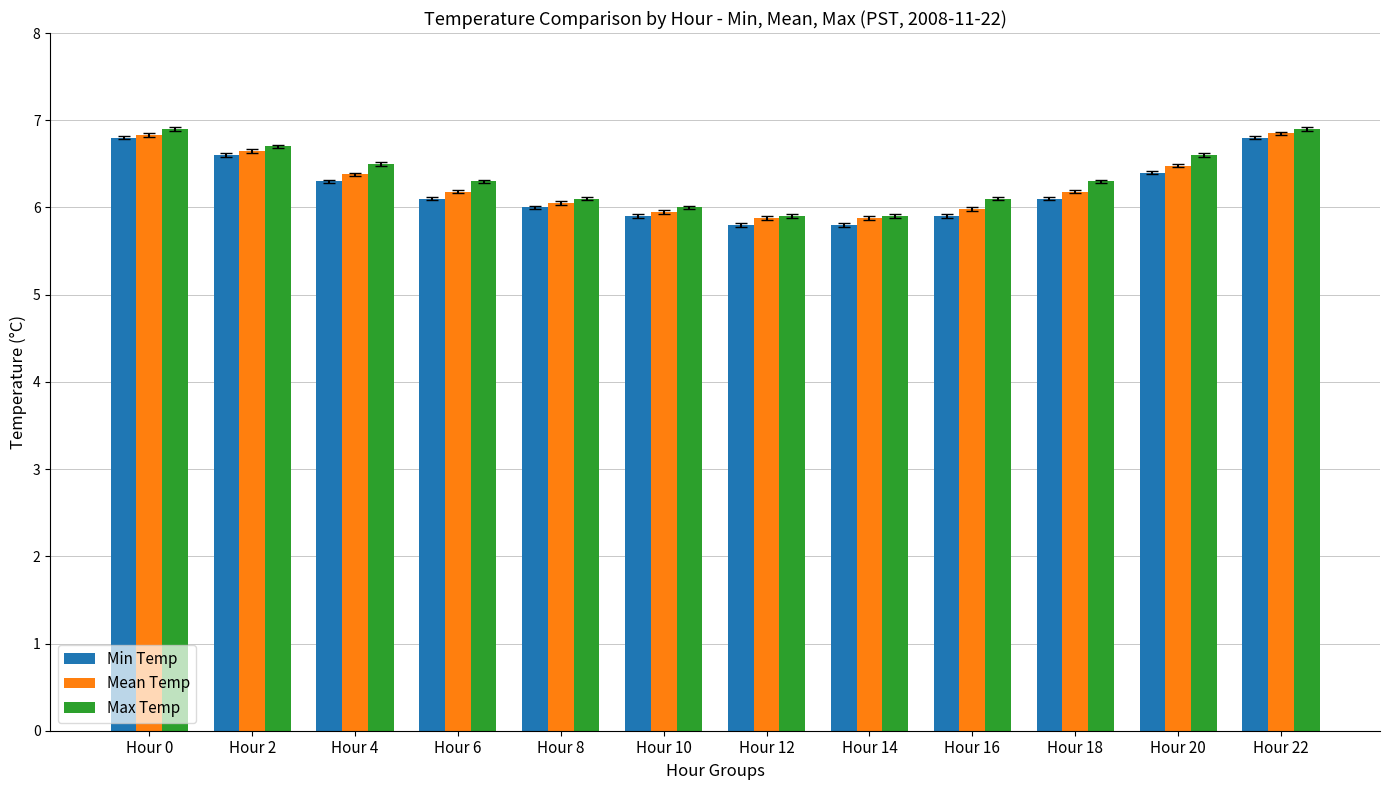

Where is Max Temp nearest to the value 6?

Hour 10